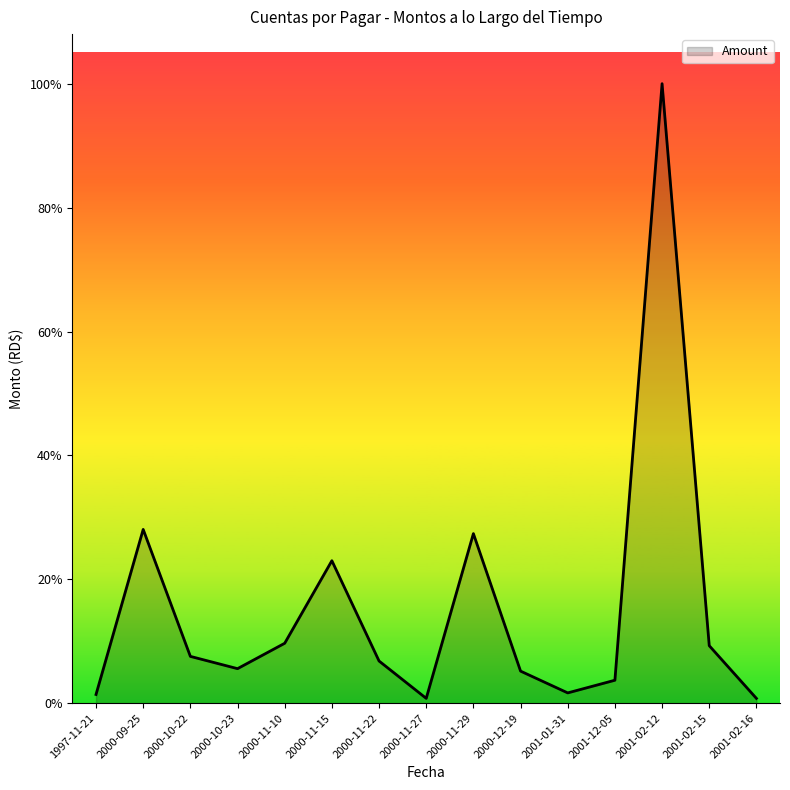

Does the chart display data point markers on the line(s)?

No